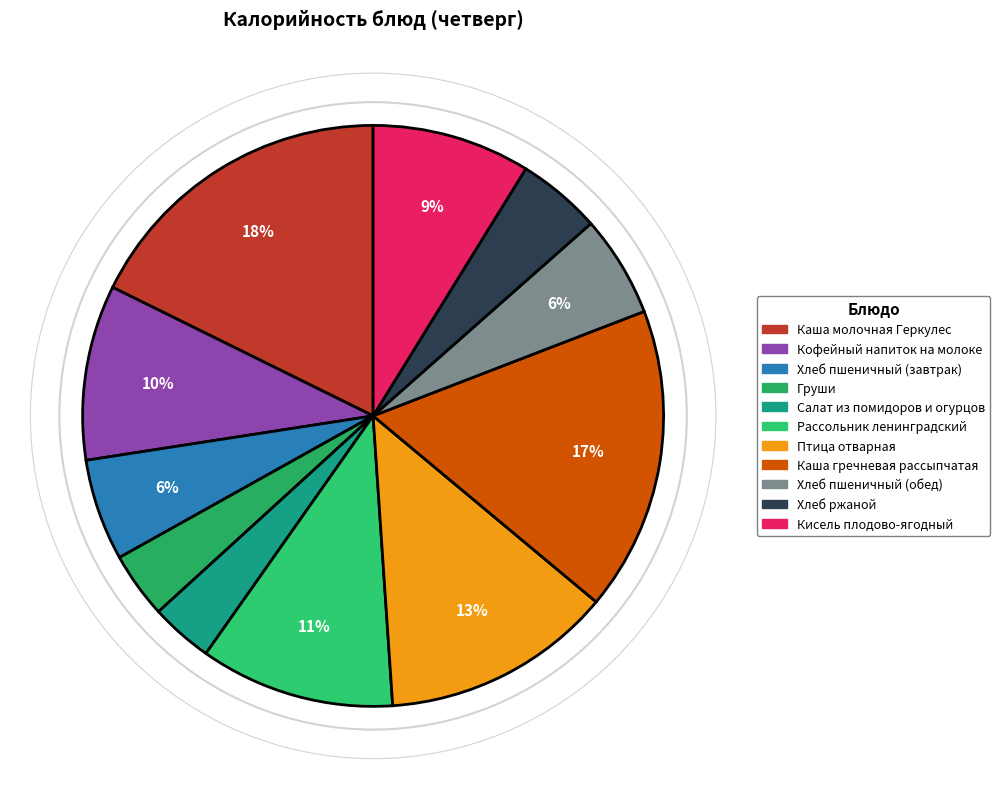

How many segments does this pie chart have?

11